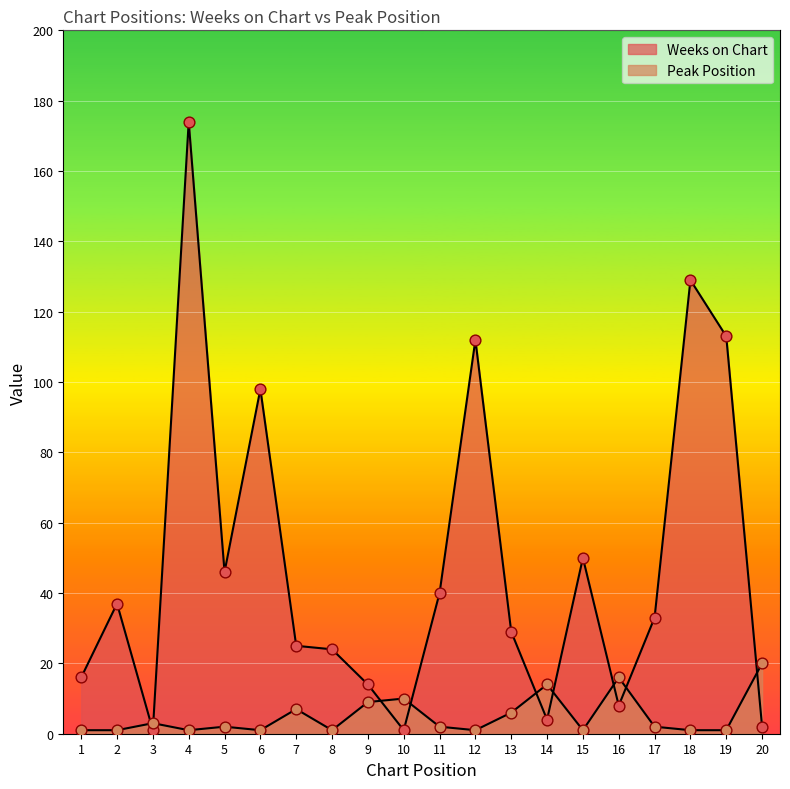

What is the total value across all series at 9?

23